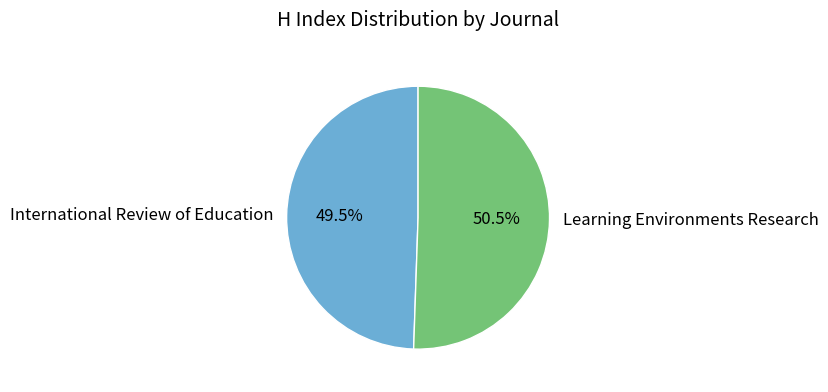

Rank the categories by value from highest to lowest.

Learning Environments Research, International Review of Education